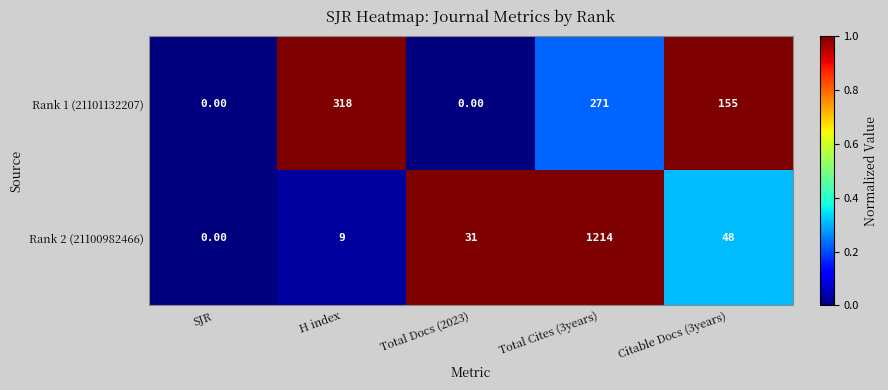

What is the difference between the maximum and minimum values in the Rank 1 (21101132207) series?

318